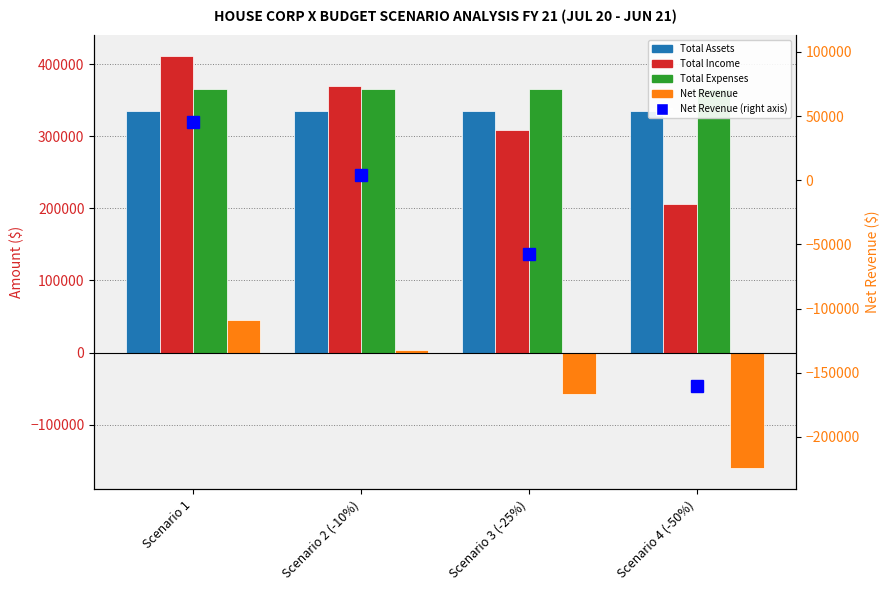

At Scenario 2 (-10%), list the series in order from largest to smallest.

Total Income, Total Expenses, Total Assets, Net Revenue, Net Revenue (right axis)